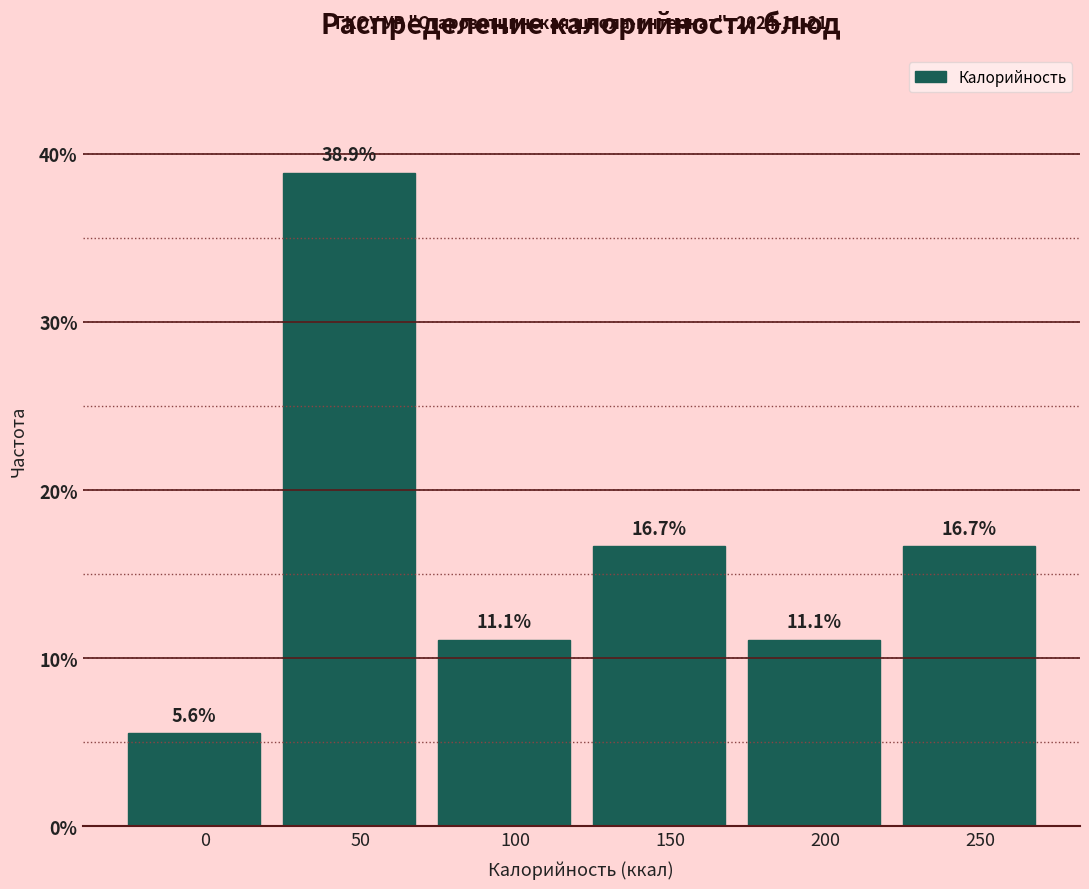

Reading right to left, list all the values displayed in this chart.

250=16.7	200=11.1	150=16.7	100=11.1	50=38.9	0=5.6